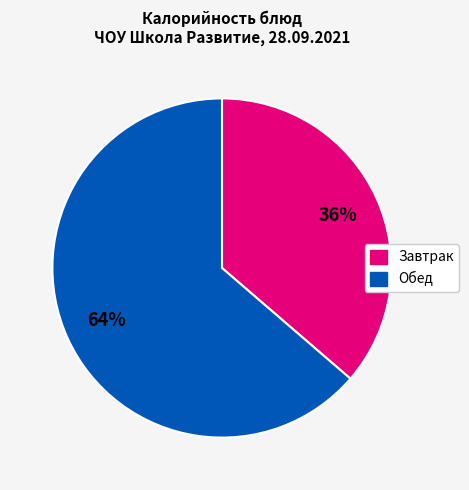

To the nearest percent, what is the average slice percentage?

50%